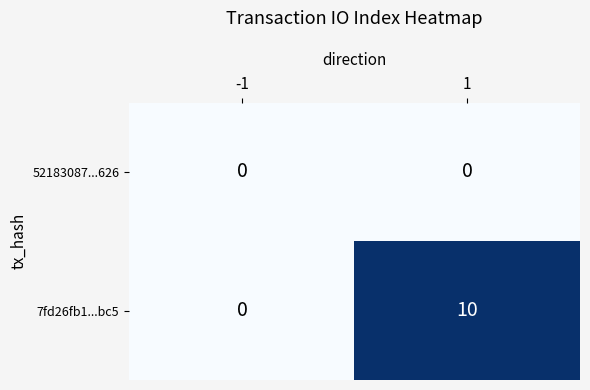

What is the sum of all 7fd26fb1...bc5 values?

10